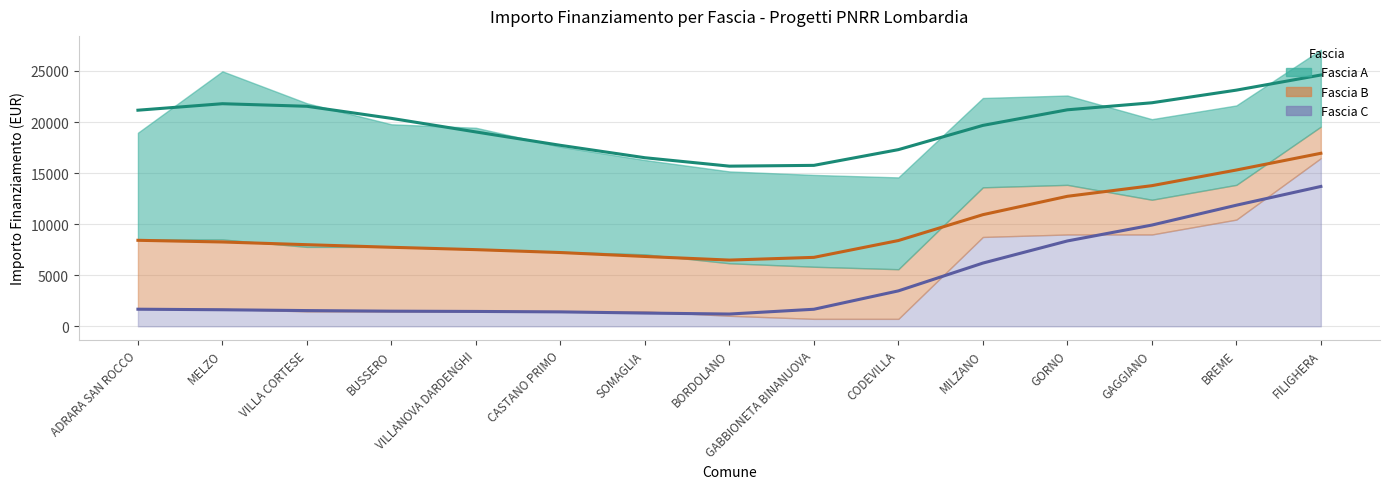

Between VILLANOVA DARDENGHI and GAGGIANO, which series saw the biggest shift?

Fascia C